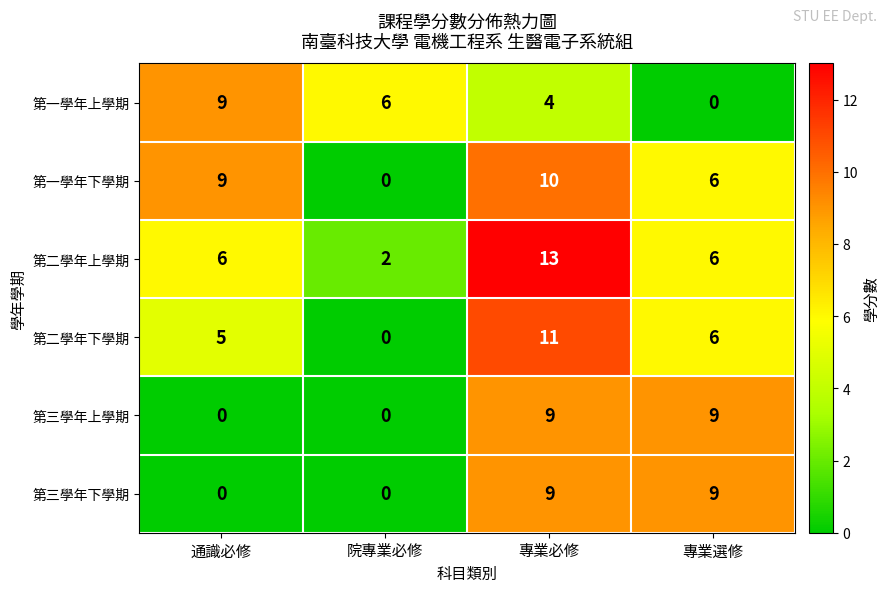

What is the average value of the 第二學年上學期 series?

7